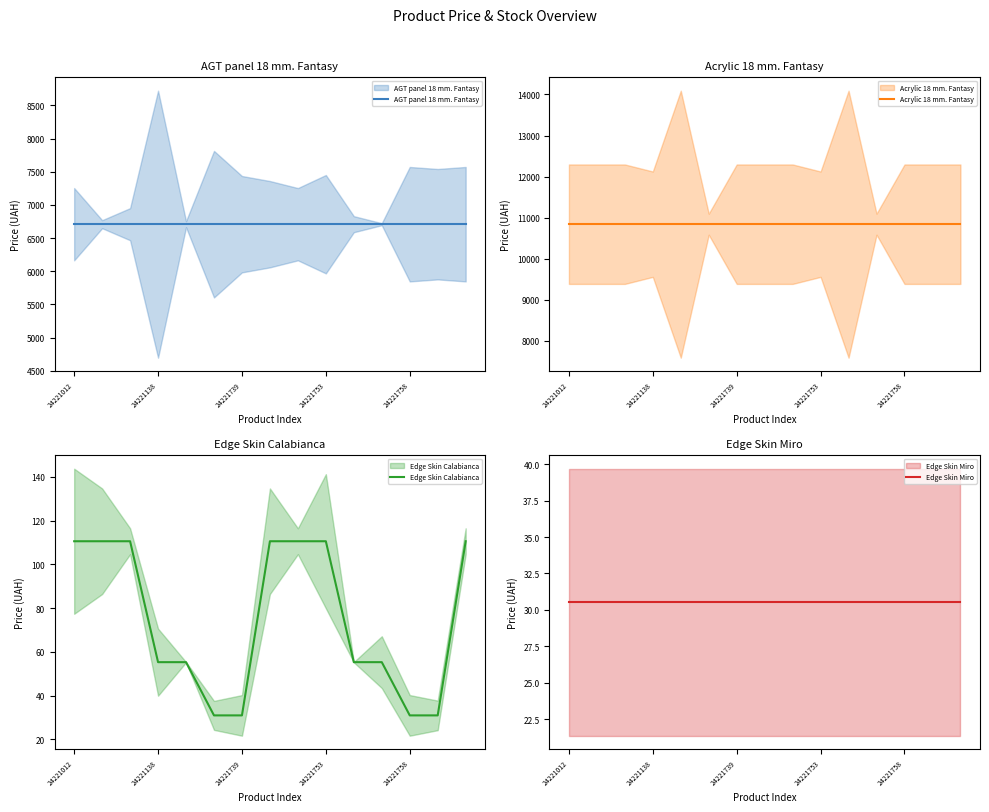

At which label is Acrylic 18 mm. Fantasy closest to 10840?

24221012